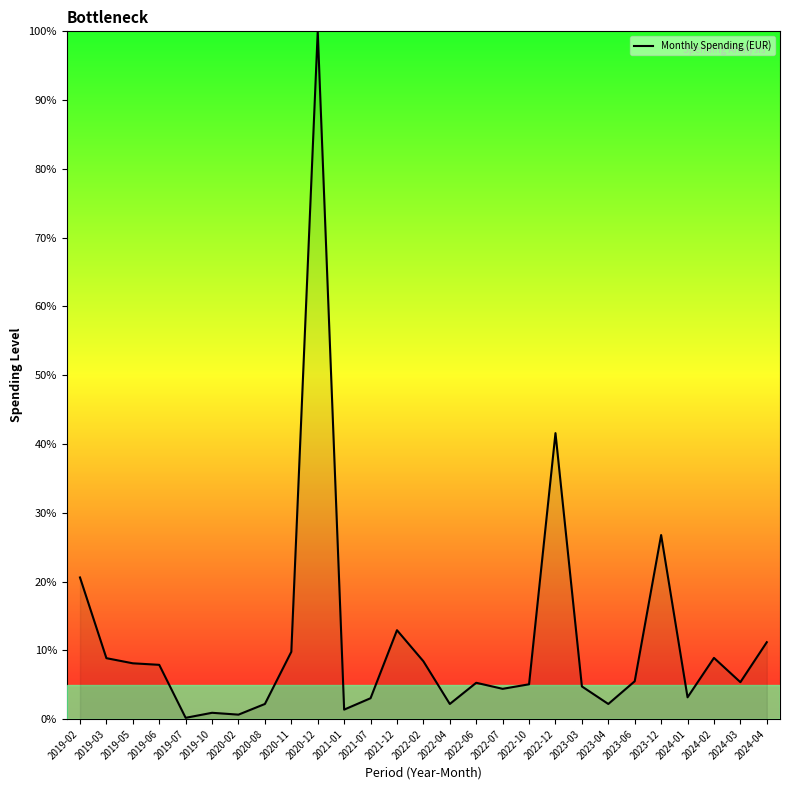

What position from the left is 2019-06?

4